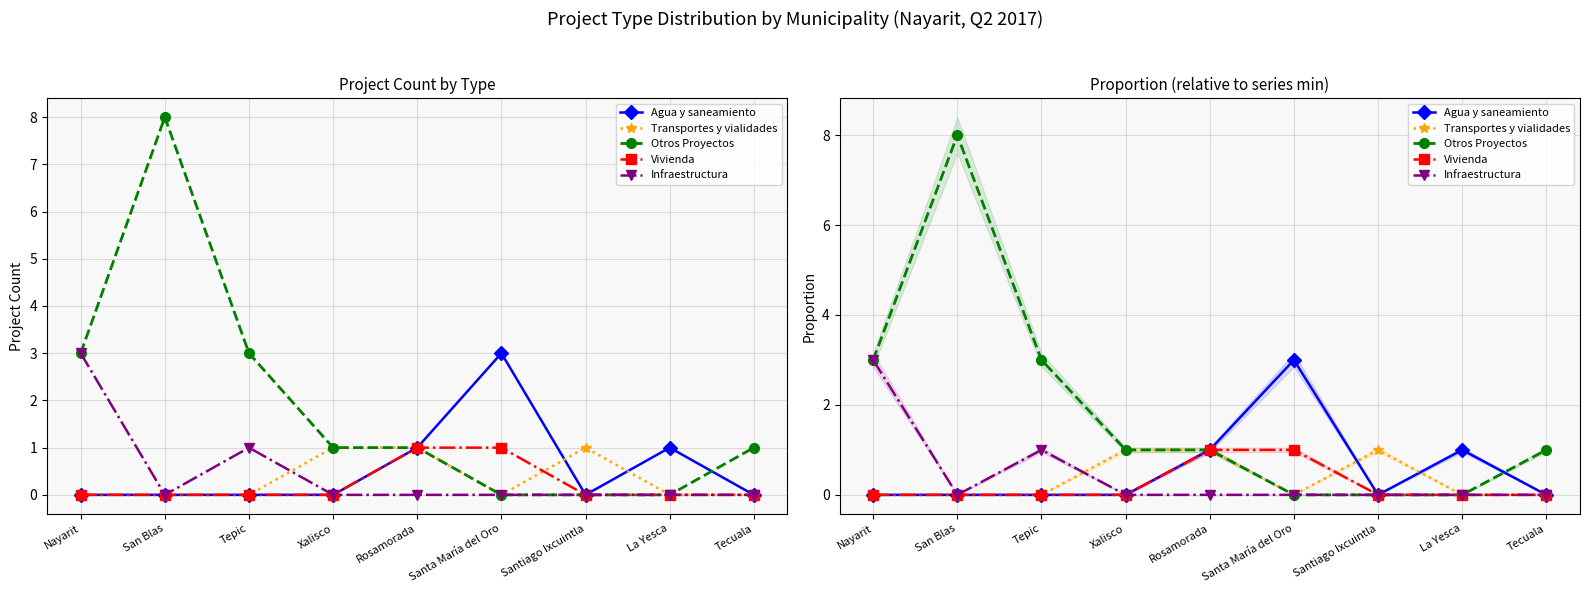

How many interior local peaks does the Otros Proyectos series have?

1